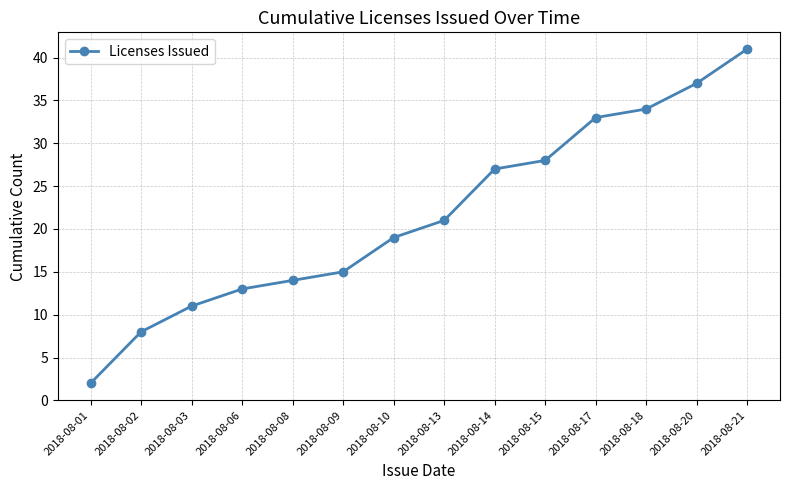

At which label is the value closest to 21?

2018-08-13